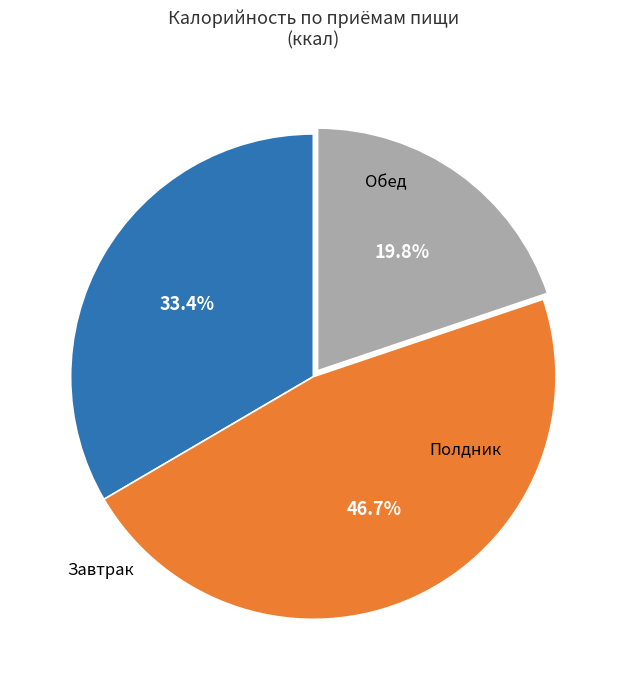

Is there any slice that represents more than half of the pie?

No